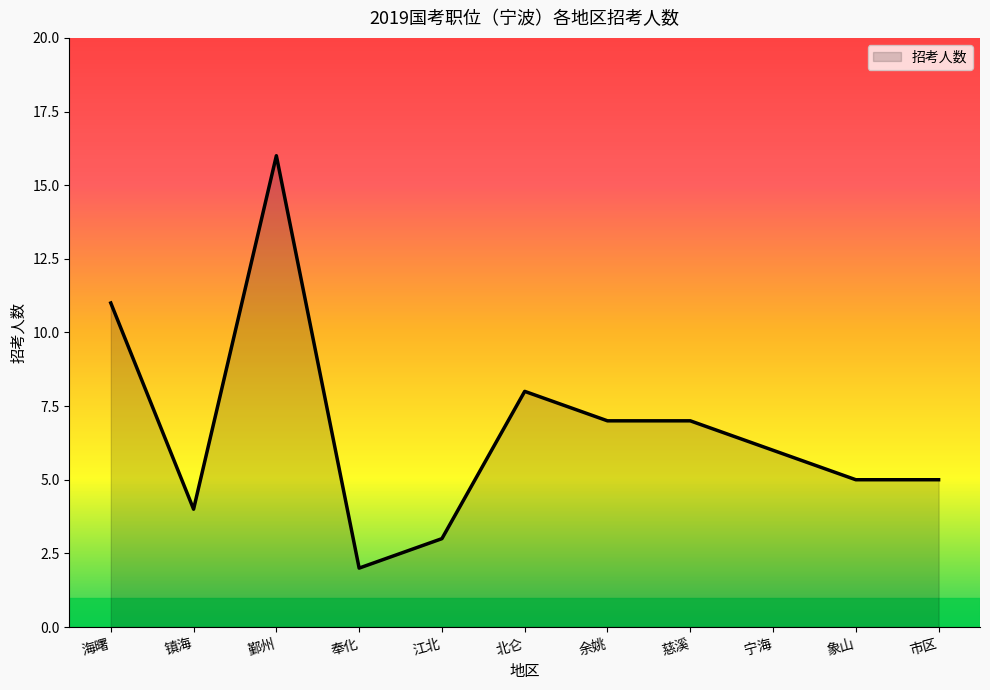

Reading left to right, transcribe all the data shown in this chart.

海曙=11	镇海=4	鄞州=16	奉化=2	江北=3	北仑=8	余姚=7	慈溪=7	宁海=6	象山=5	市区=5